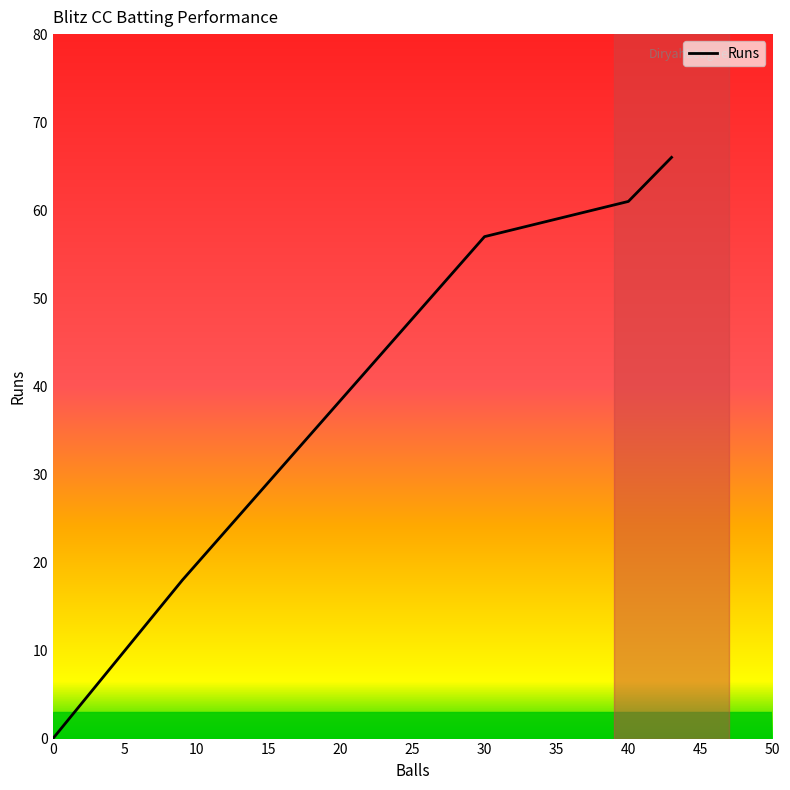

True or false: Runs and Balls intersect in this chart.

False